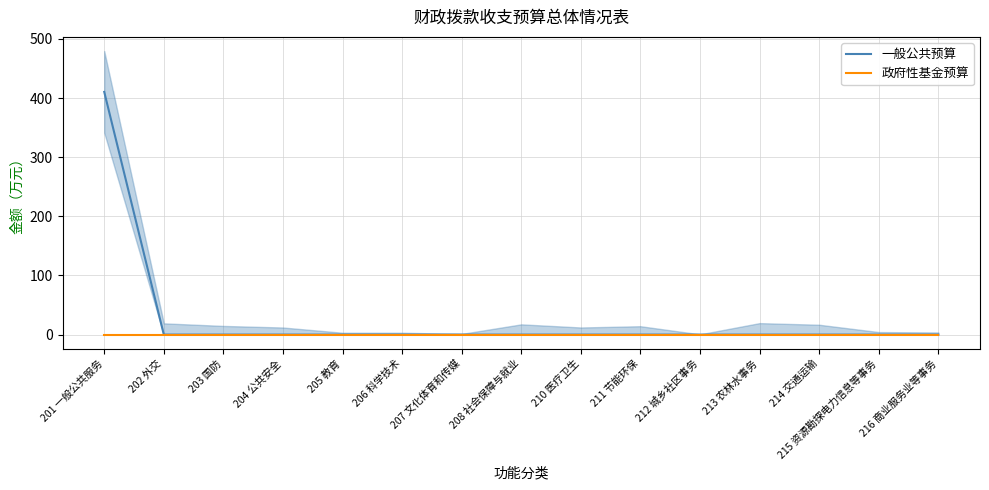

True or false: 一般公共预算 has a value of 220.3 at 206 科学技术.

False